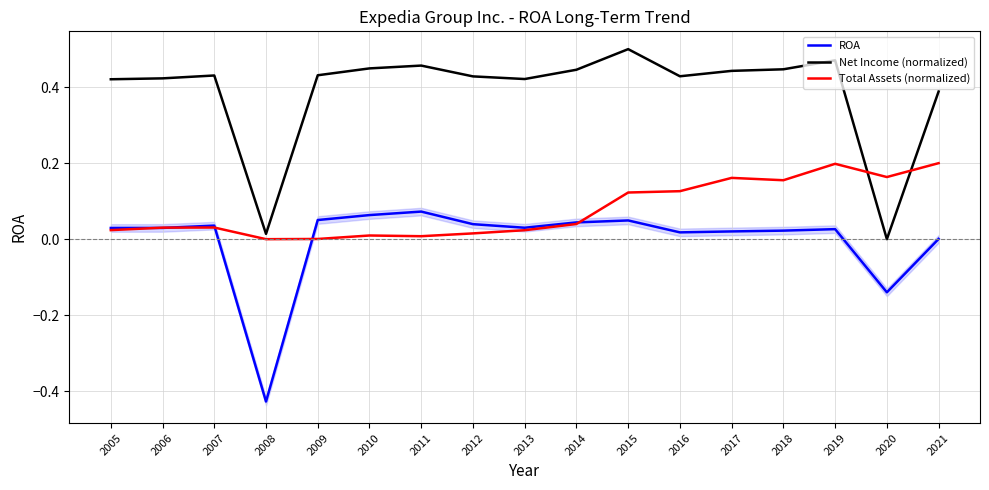

In ROA, how many points are lower than both neighbors (excluding endpoints)?

4